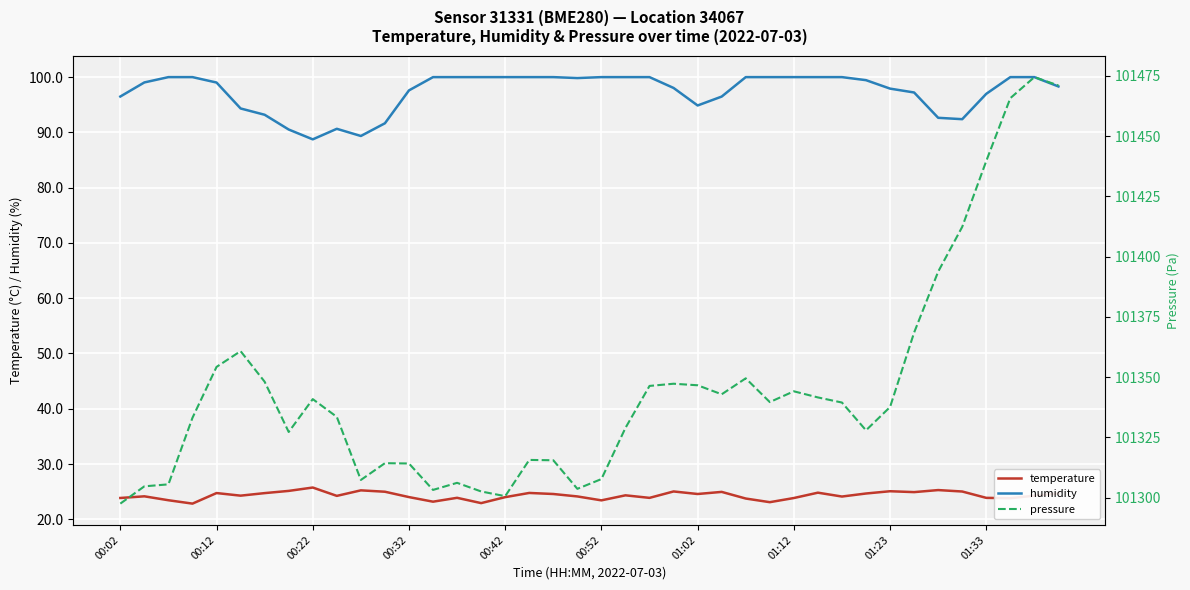

The value of pressure at 26 is 45047.9. True or false?

False